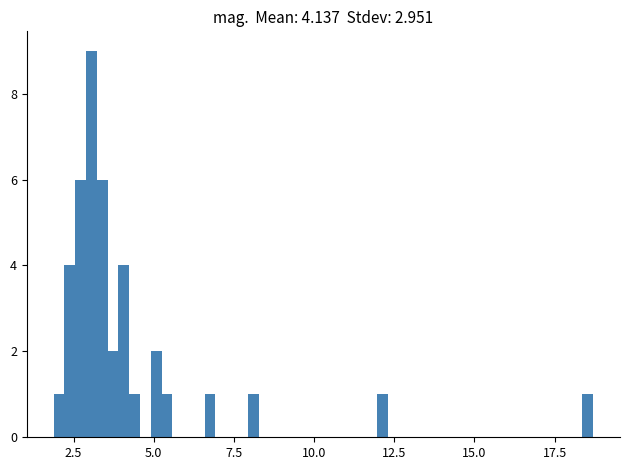

Read against the x-axis, roughly where is the centre of the tallest bar?

3.0